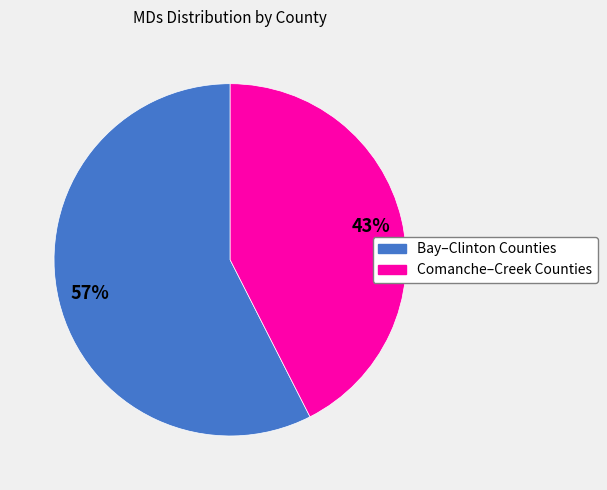

Does any single category account for the majority?

Yes